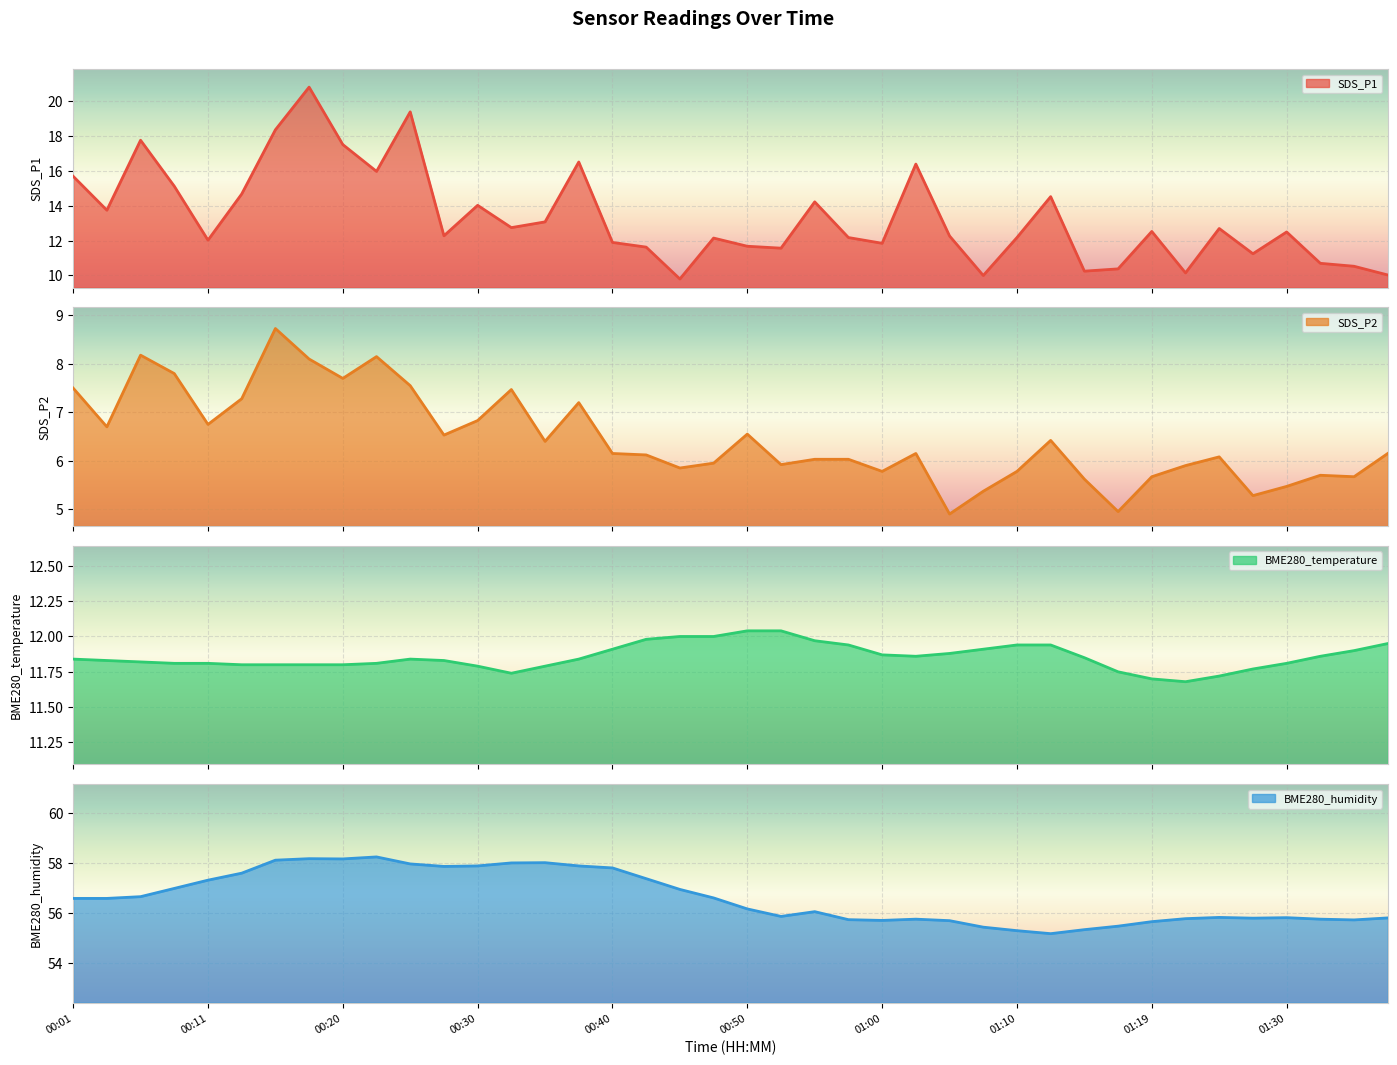

Which category has the lowest value in the SDS_P2 series?

26